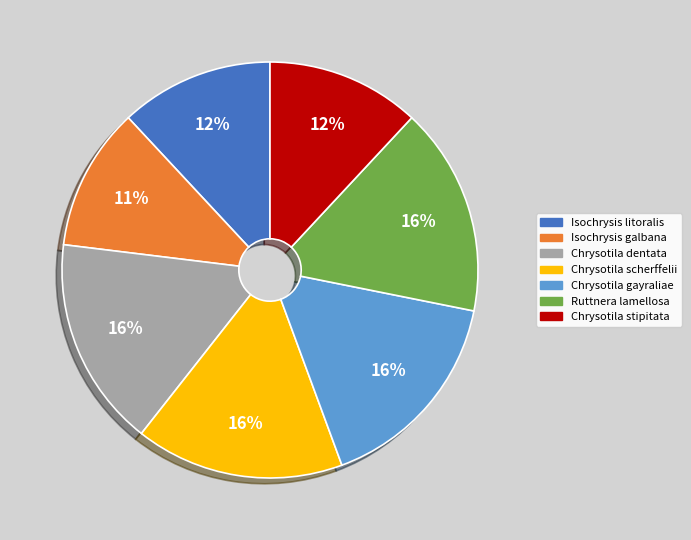

Count the number of slices in the pie.

7